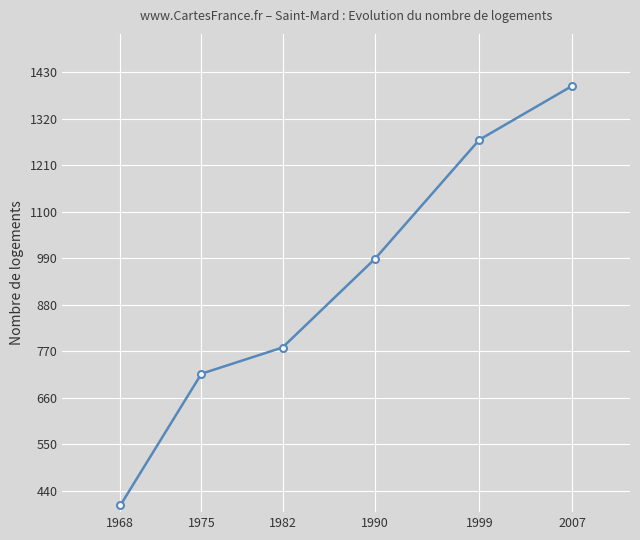

Approximately how many times larger is the value at 1975 compared to 1999?

0.6